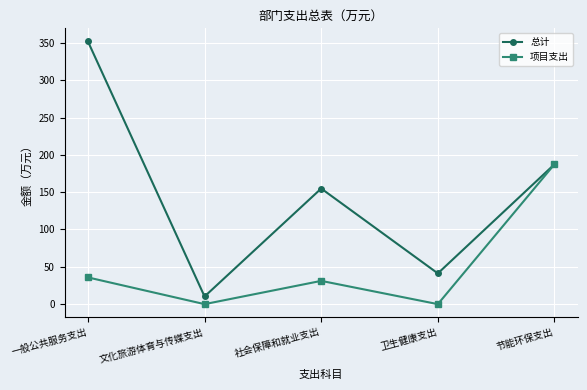

What is the difference between the 总计 values at 一般公共服务支出 and 社会保障和就业支出?

197.0